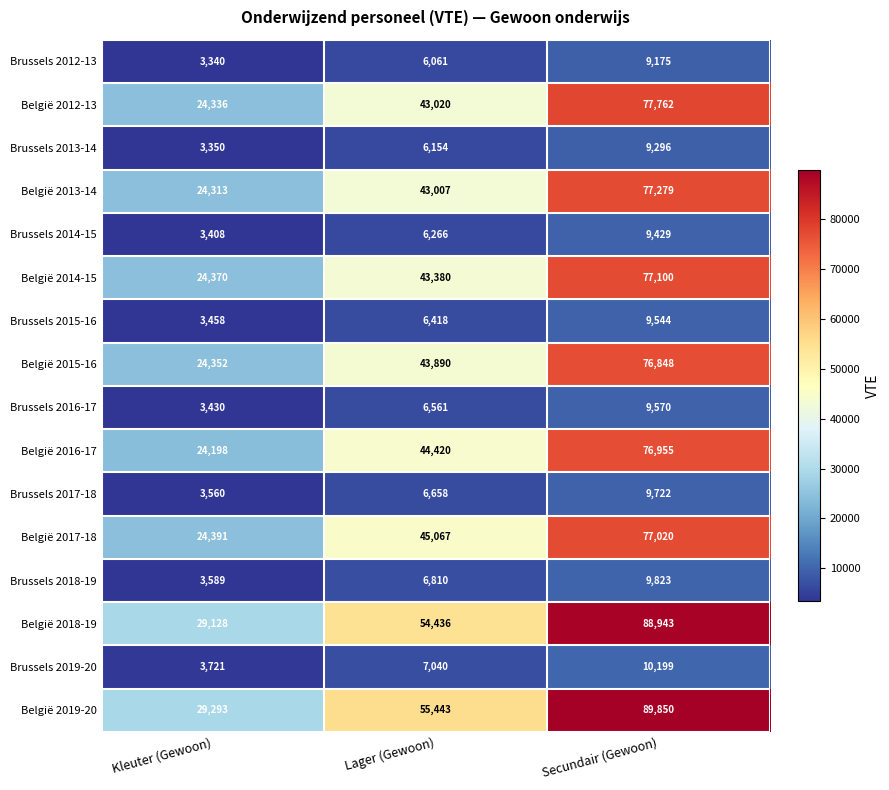

At which category does the chart reach its minimum across all series?

Kleuter (Gewoon)